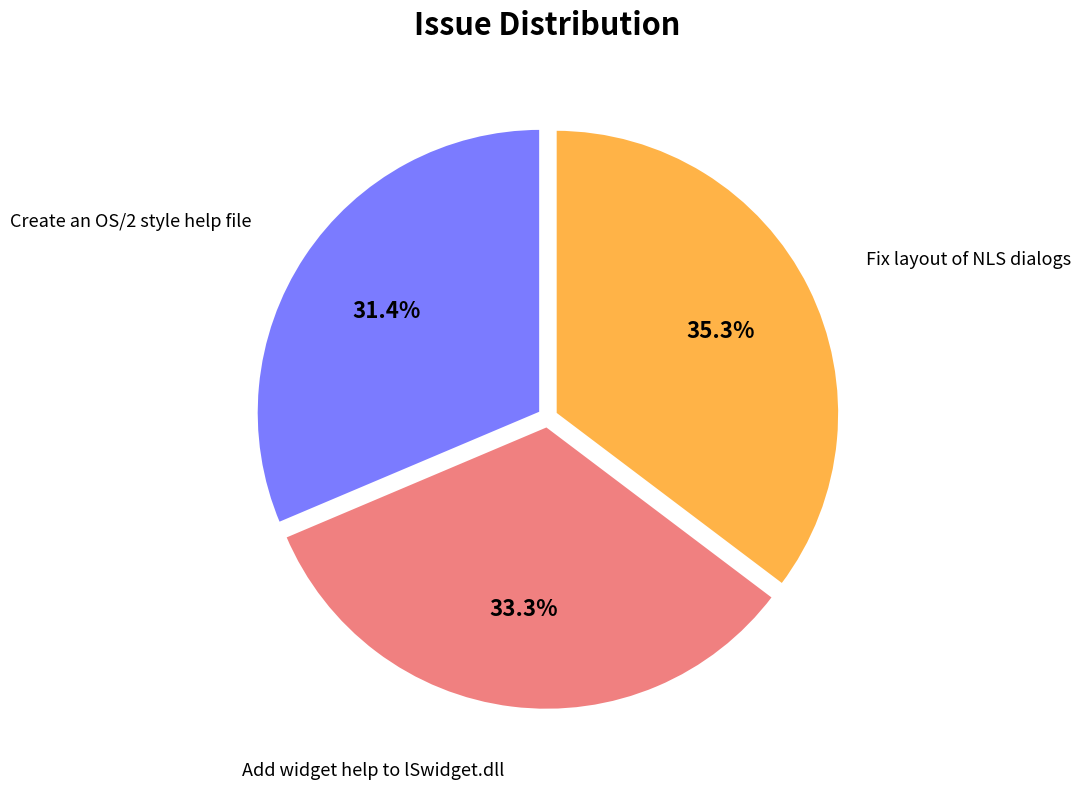

Count the number of slices in the pie.

3